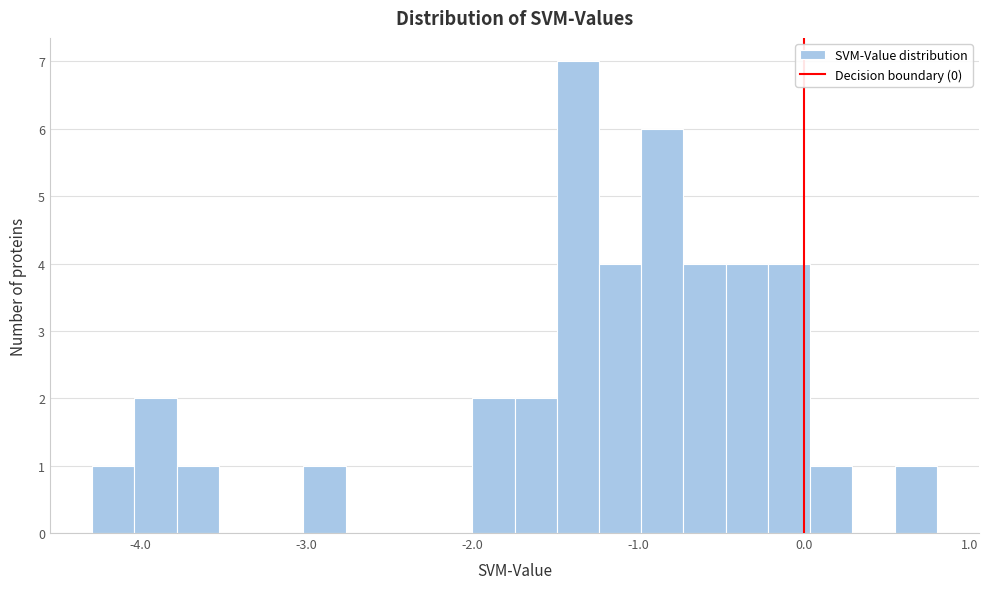

Read against the x-axis, roughly where is the centre of the tallest bar?

-1.4